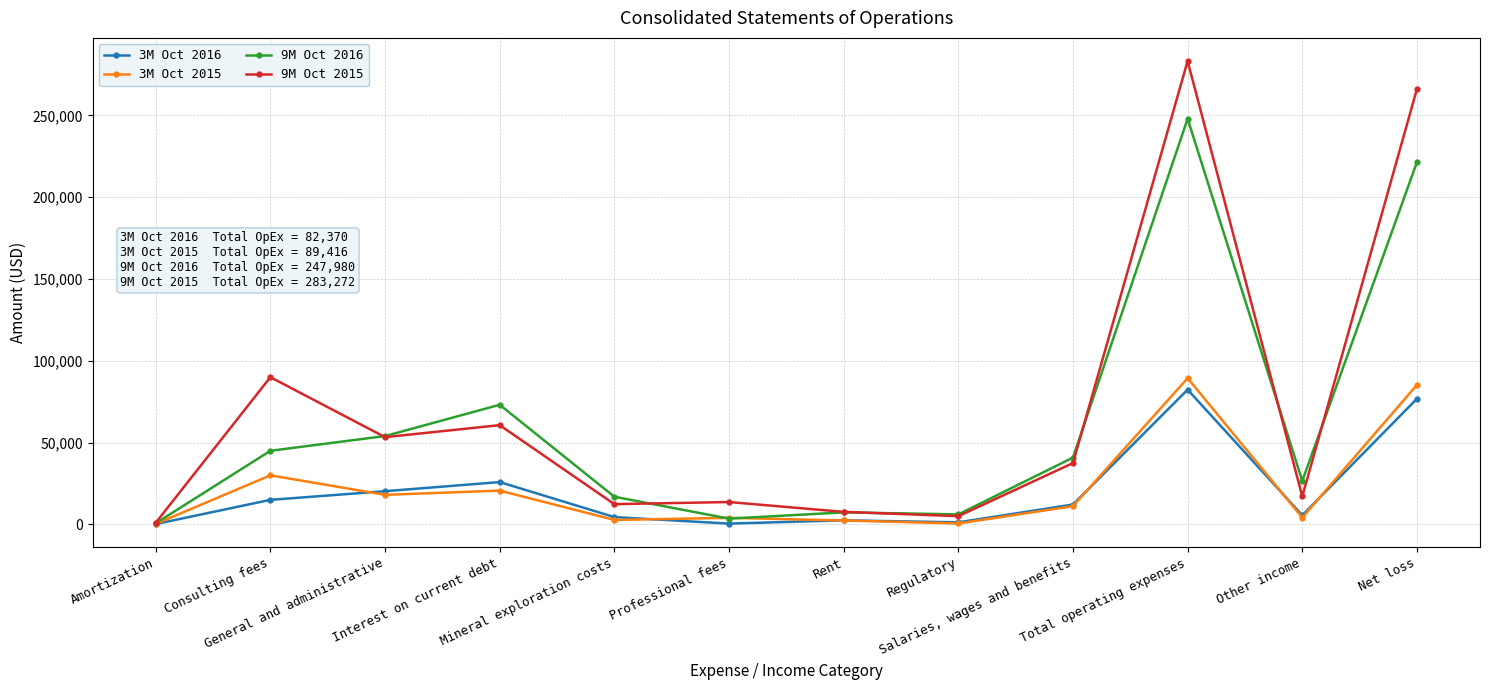

What is the spread (max minus min) of values at Professional fees?

13180